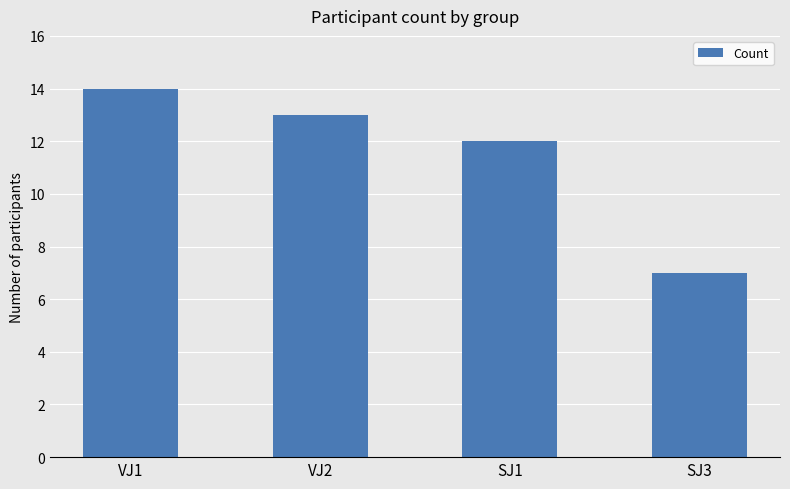

Reading left to right, what are all the values shown in this chart?

VJ1=14	VJ2=13	SJ1=12	SJ3=7